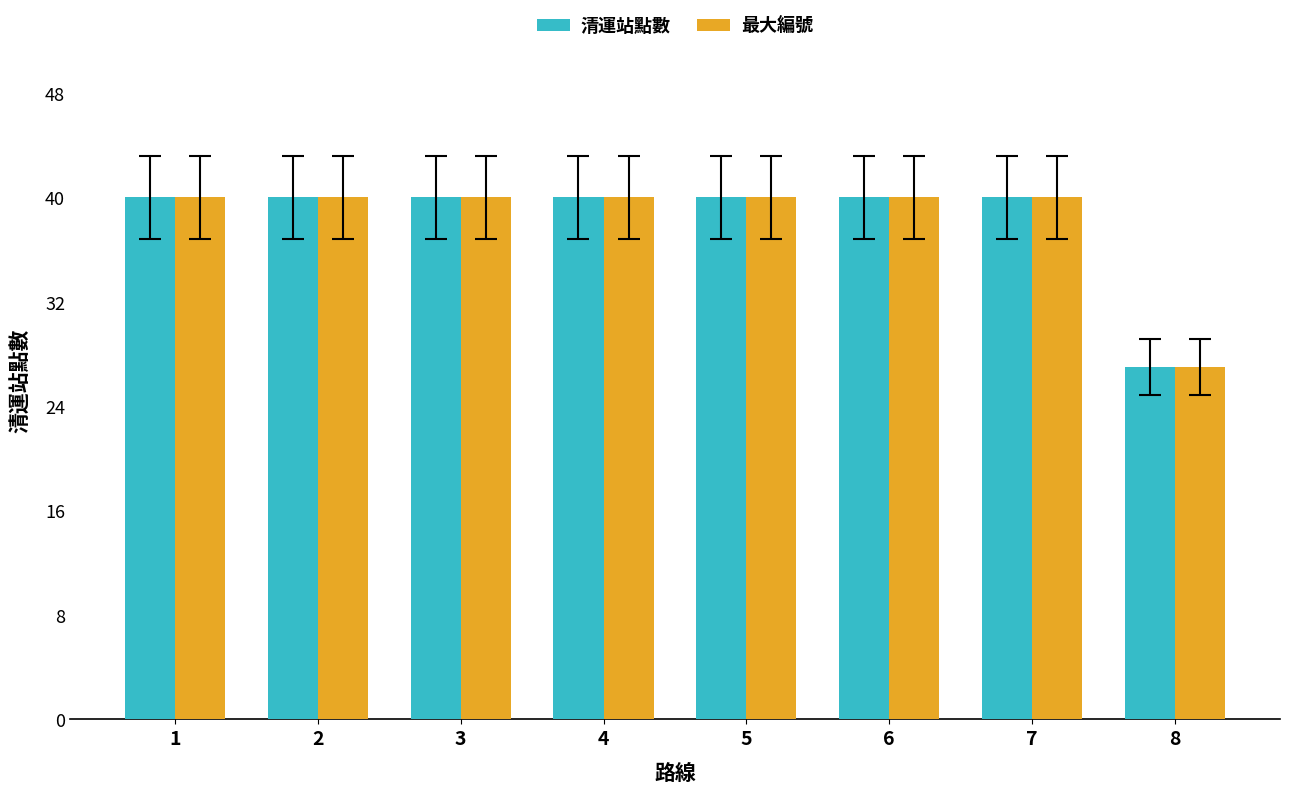

What is the minimum value shown in the chart?

27